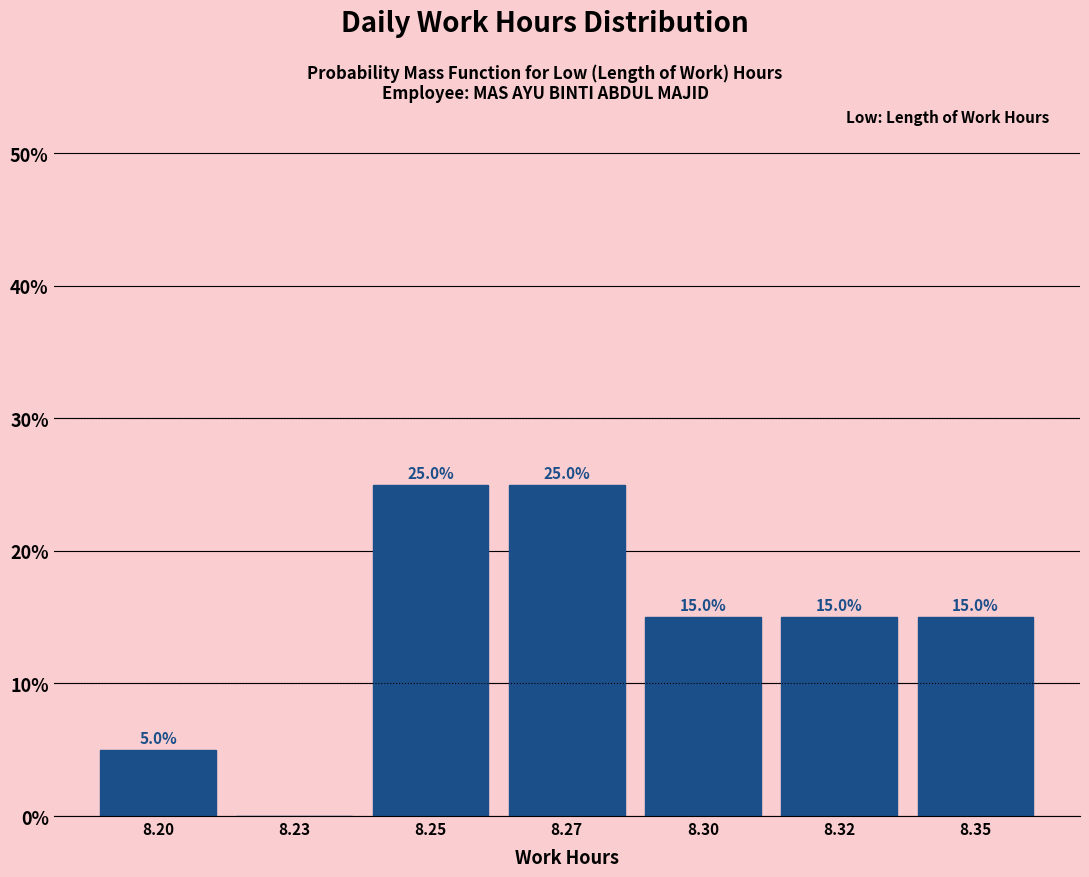

Reading left to right, transcribe all the data shown in this chart.

8.20=5	8.23=0	8.25=25	8.27=25	8.30=15	8.32=15	8.35=15